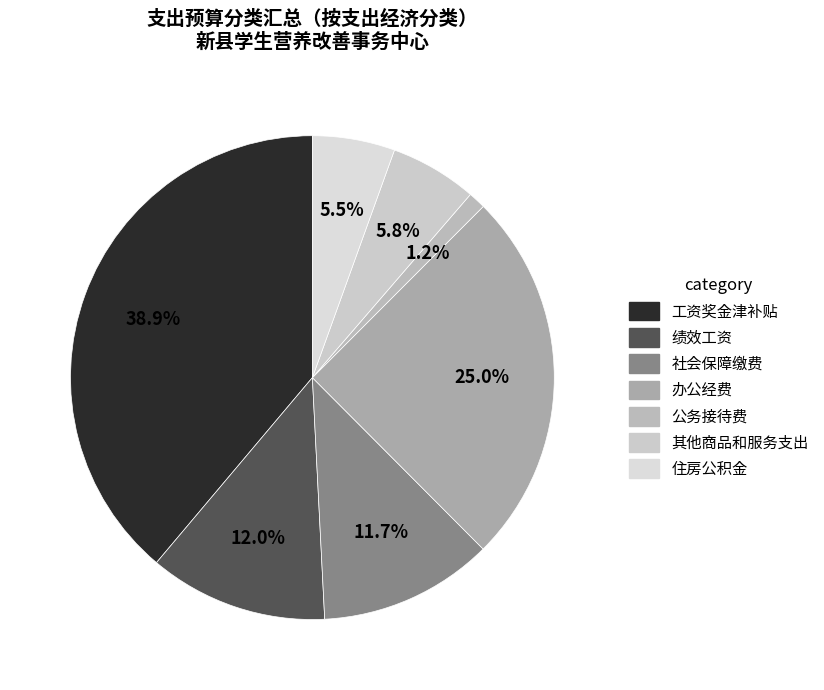

Count the number of slices in the pie.

7